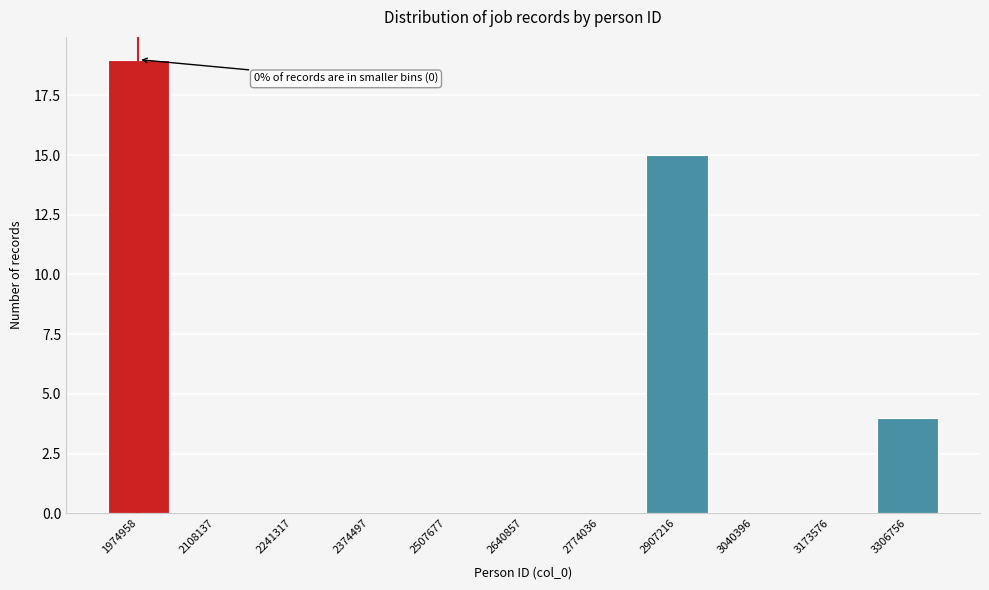

Reading right to left, transcribe all the data shown in this chart.

3306756=4	3173576=0	3040396=0	2907216=15	2774036=0	2640857=0	2507677=0	2374497=0	2241317=0	2108137=0	1974958=19